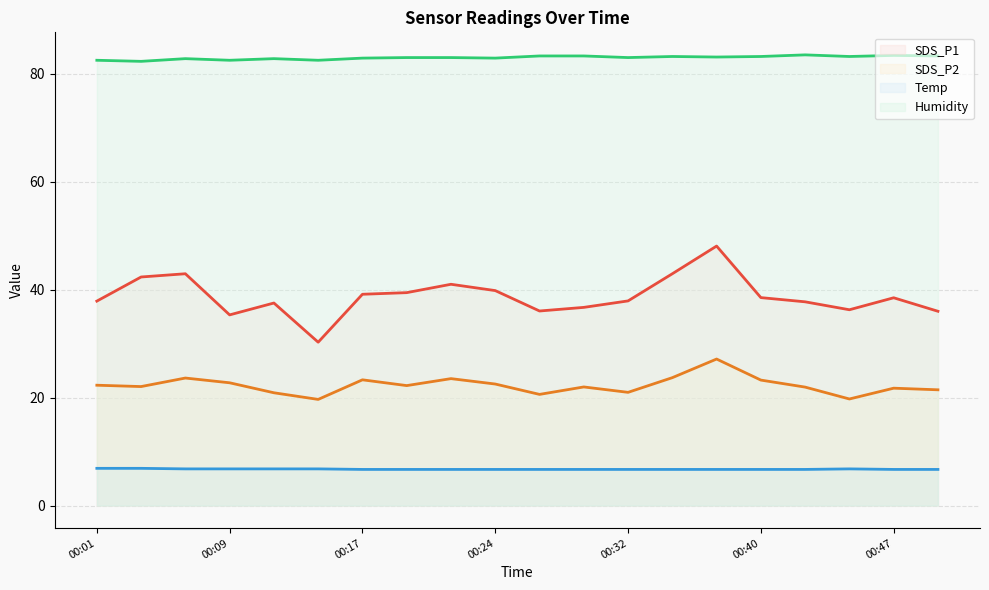

At 00:32, list the series in order from largest to smallest.

Humidity, SDS_P1, SDS_P2, Temp